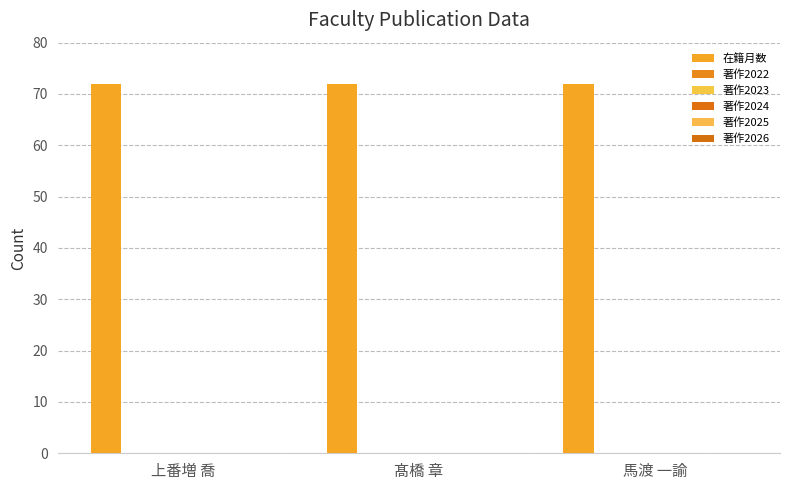

Which series changed the most between 髙橋 章 and 馬渡 一諭?

在籍月数